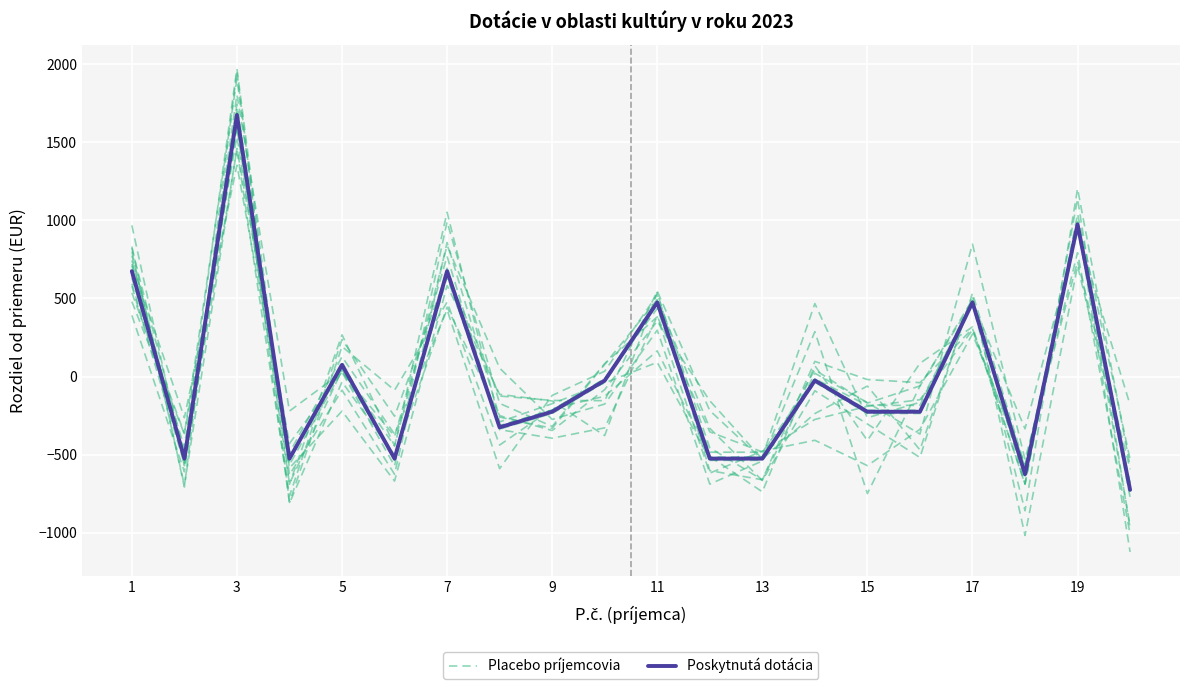

What is the smallest value displayed?

-725